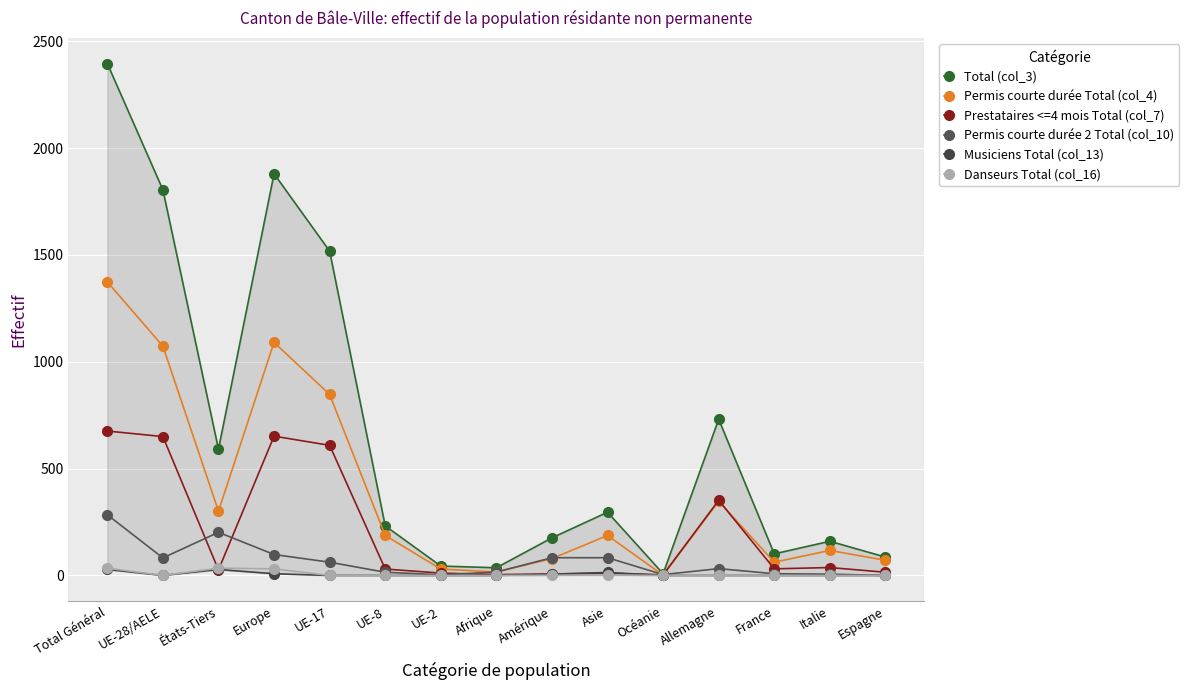

What is the sum of all Permis courte durée Total (col_4) values?

5783